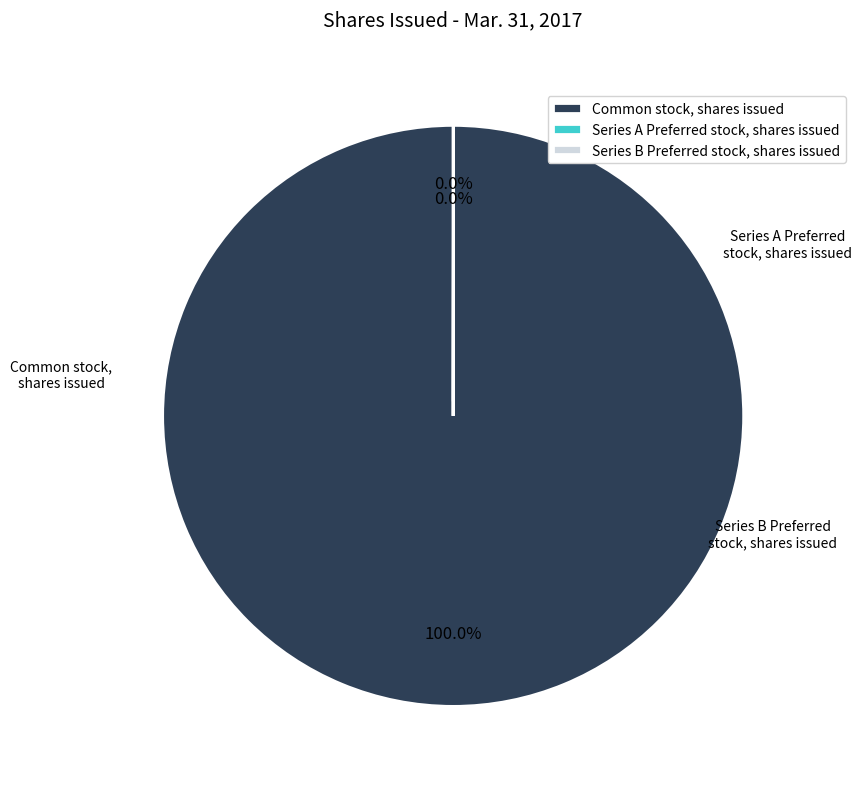

What is the total percentage of Series A Preferred stock, shares issued and Common stock, shares issued?

100.0%